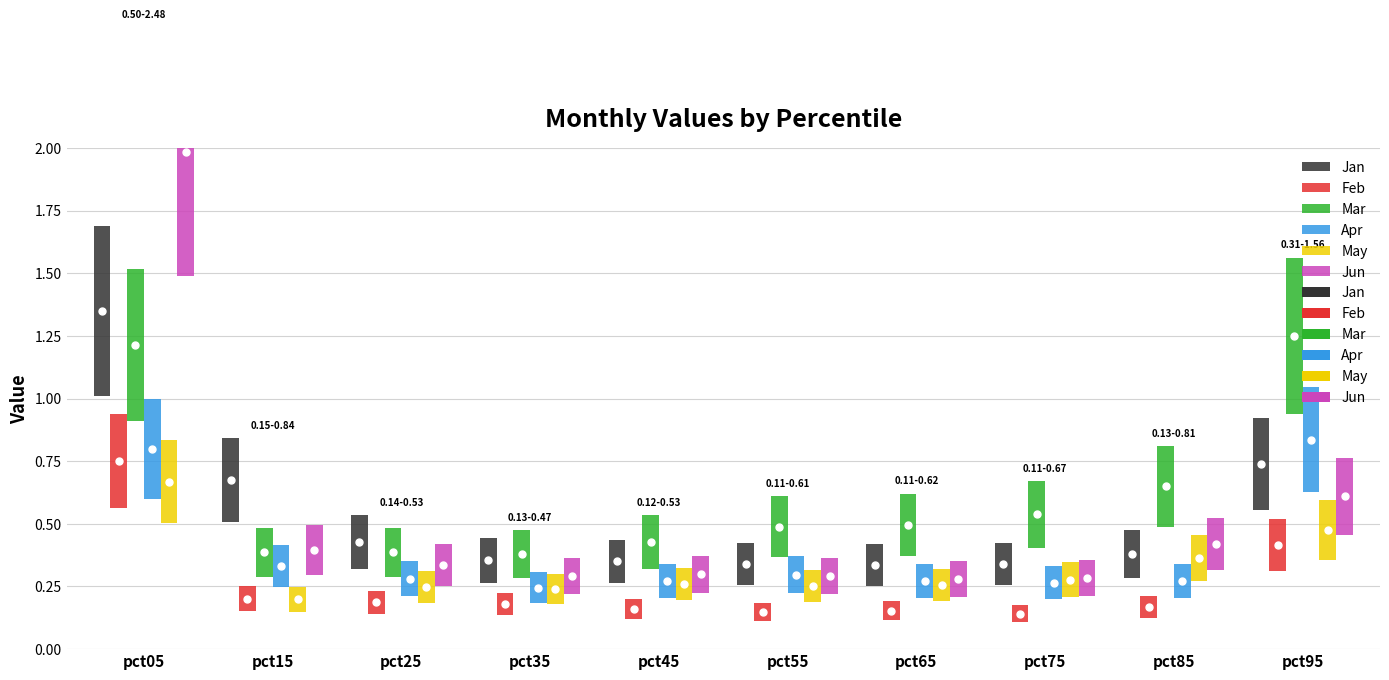

Between pct05 and pct95, which series saw the biggest shift?

Jun